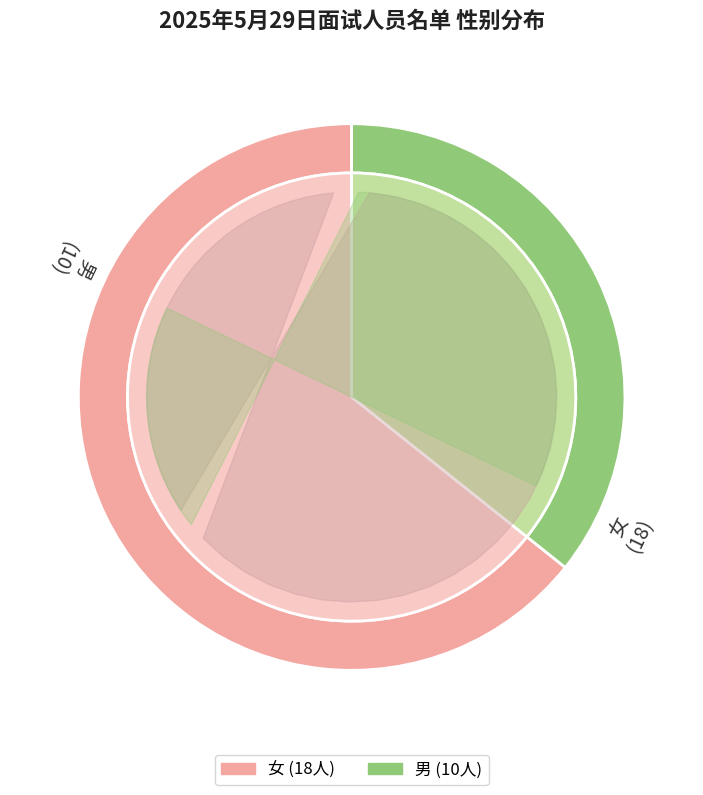

To the nearest percent, what is the average slice percentage?

50%